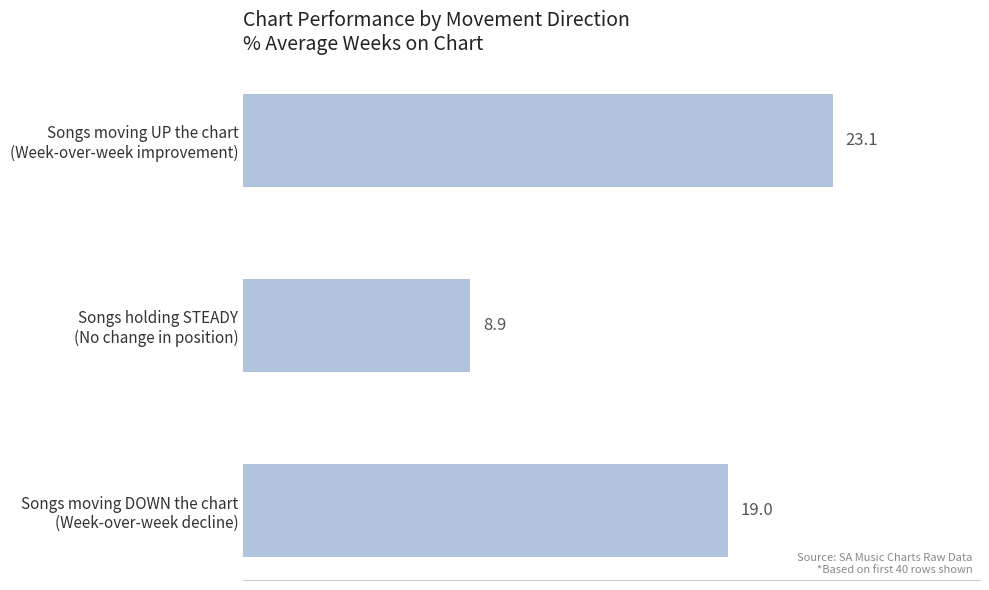

What is the value of the 2nd bar from the top?

8.9